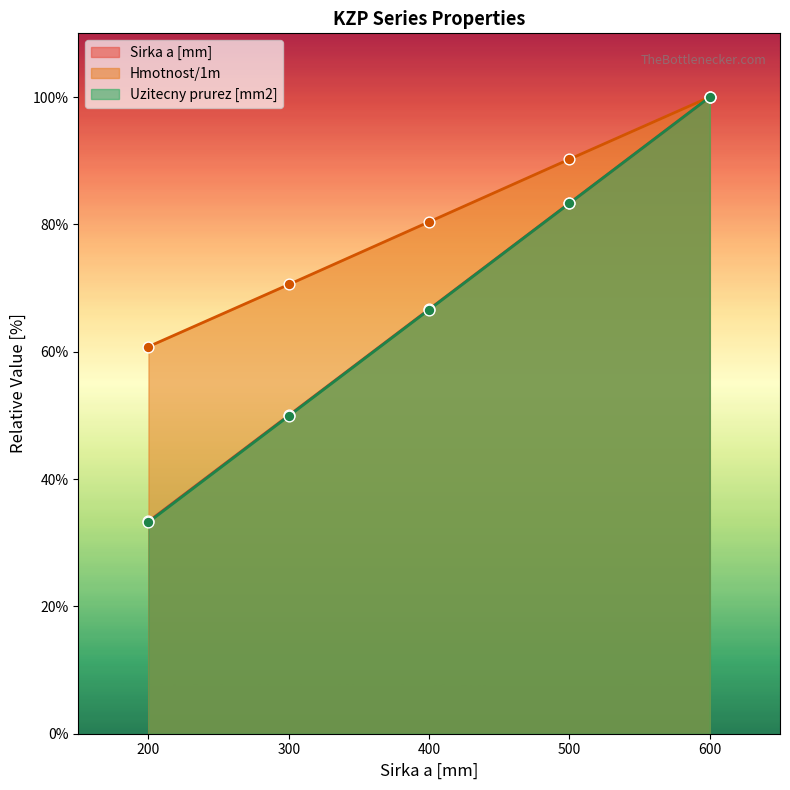

Which series contains the highest Y value?

Sirka a [mm]